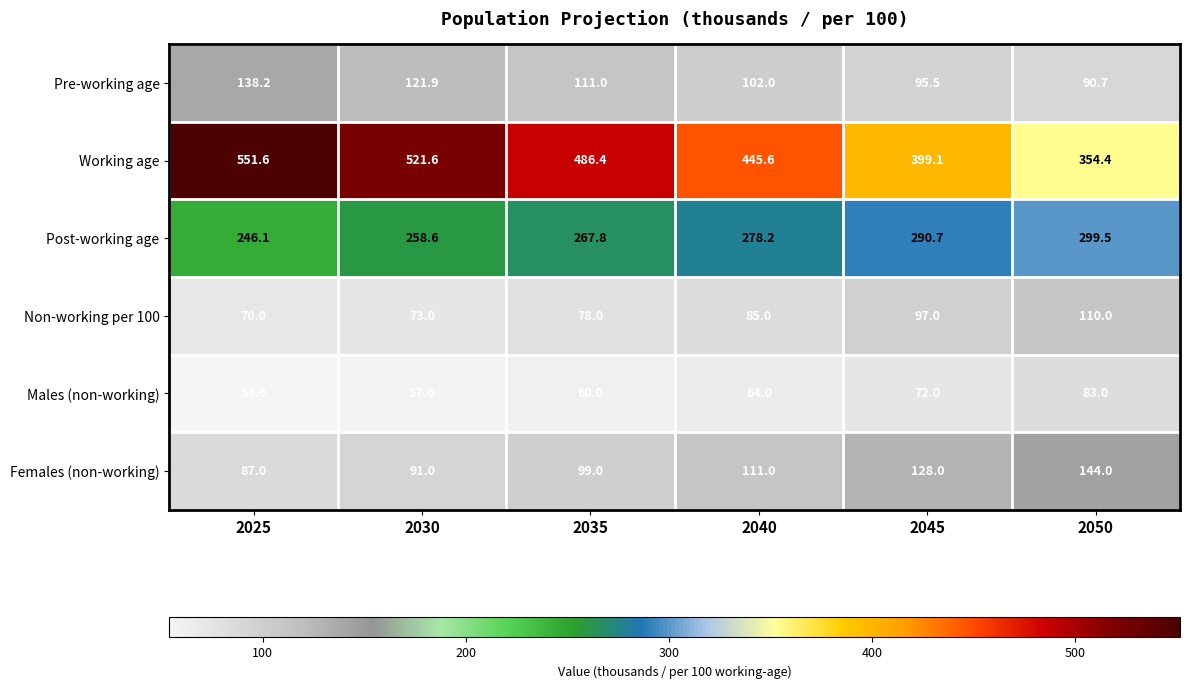

What is the approximate value of Females (non-working) at 2030?

91.0